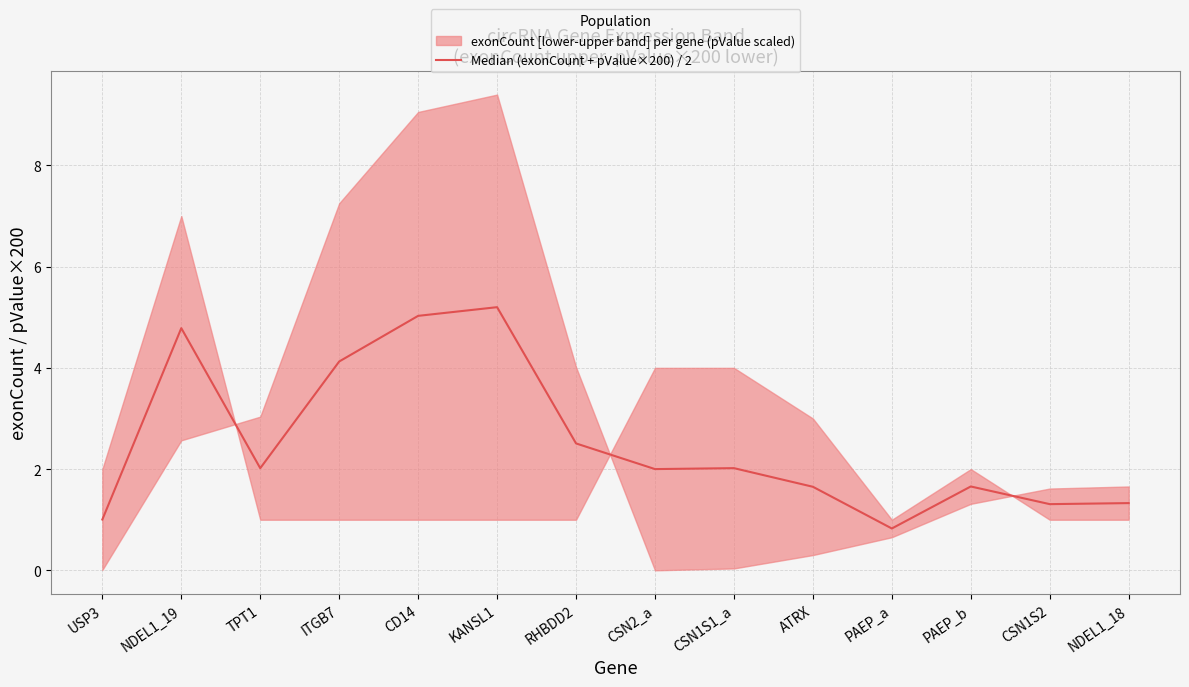

What is the value of the 7th point from the left?

2.5